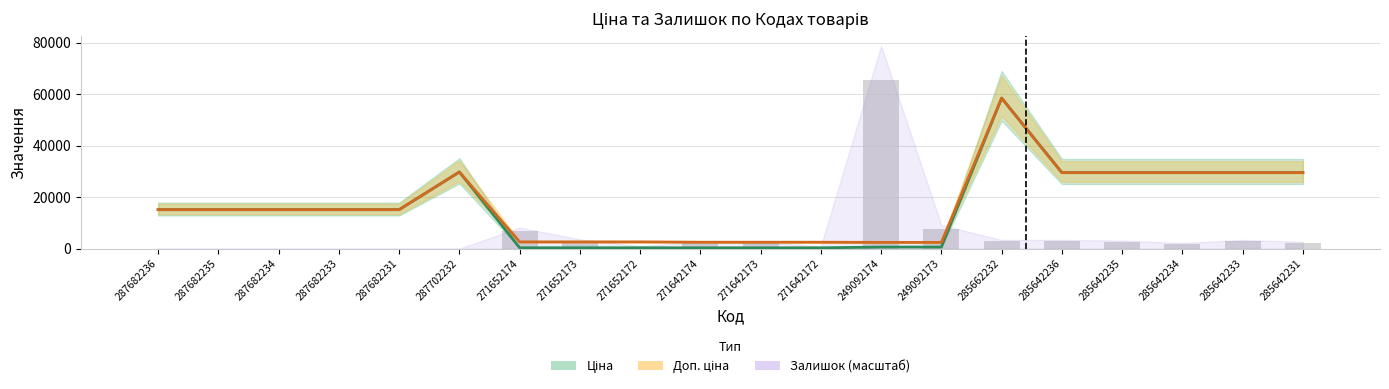

What is the minimum value for Доп. ціна?

2414.8